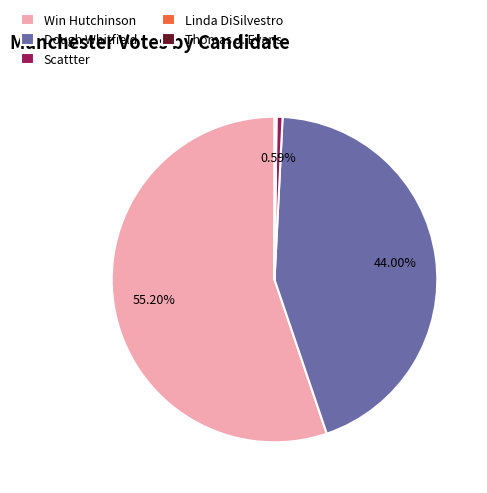

Which category has the biggest portion of the pie?

Win Hutchinson